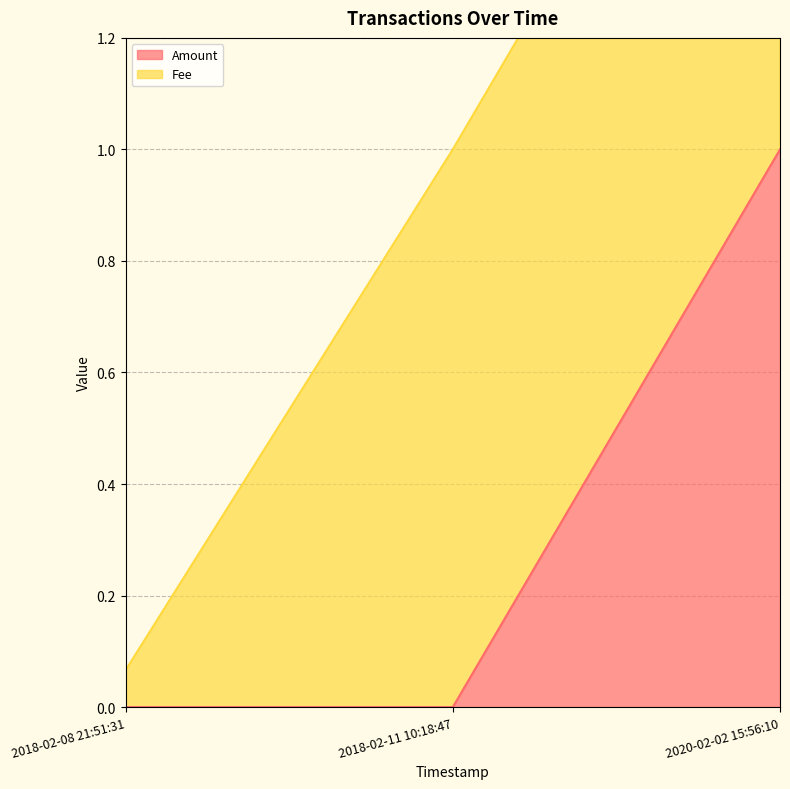

The value at 2020-02-02 15:56:10 is 1. True or false?

True